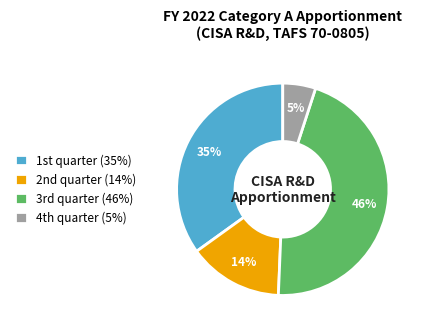

Is there a majority slice in this chart?

No